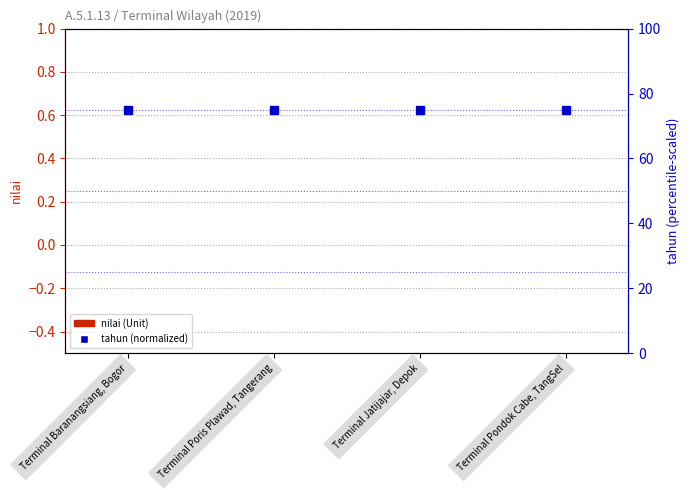

What is the label of the 2nd bar from the right?

Terminal Jatijajar, Depok